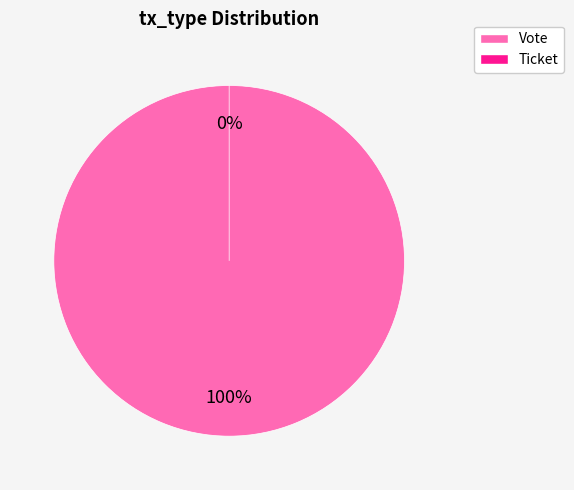

Which slice is the largest?

Vote